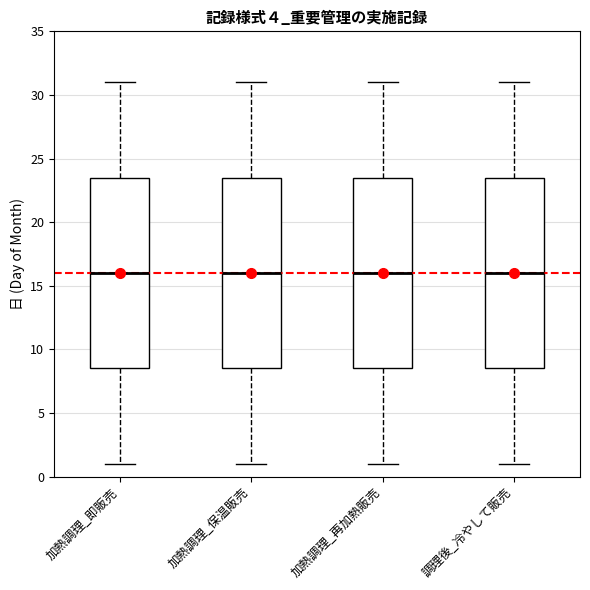

Where does the lower whisker of the box for 加熱調理_再加熱販売 end on the y-axis? The values are not printed on the chart, so give them approximately, as read against the axis.

1.0